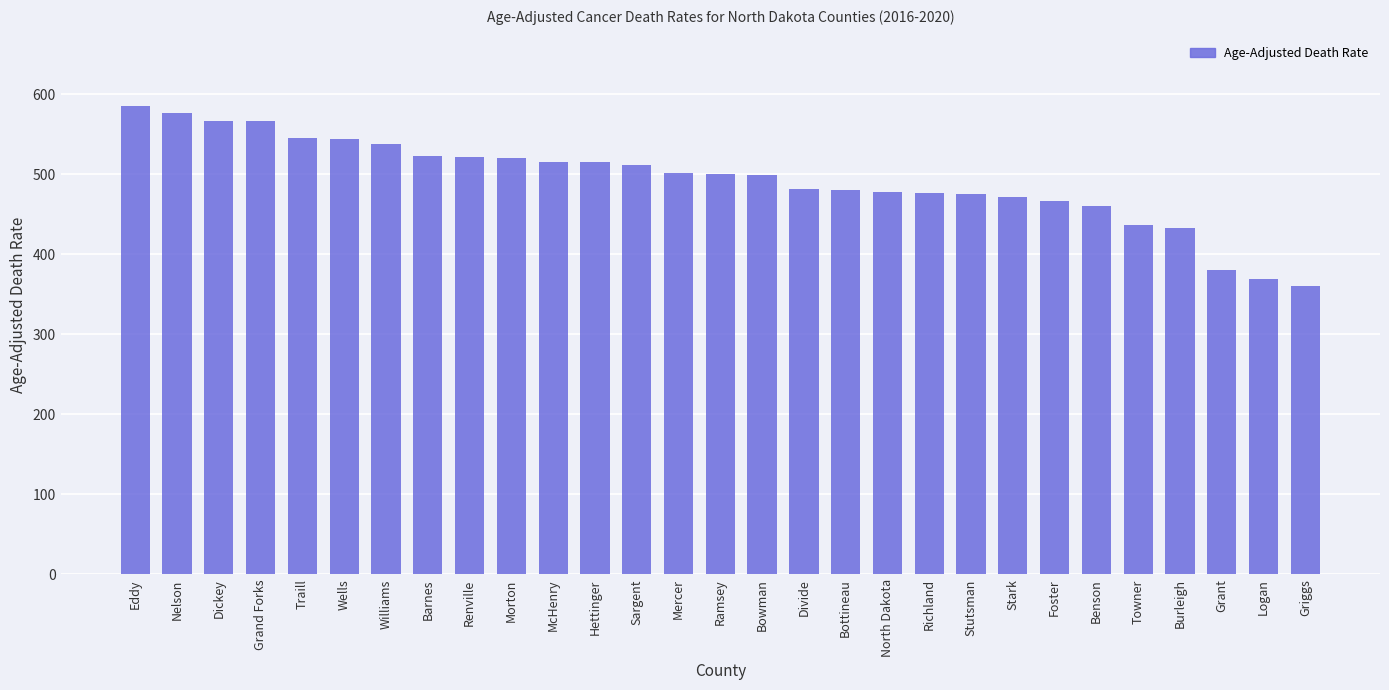

True or false: the data shows 167.3 at Logan.

False